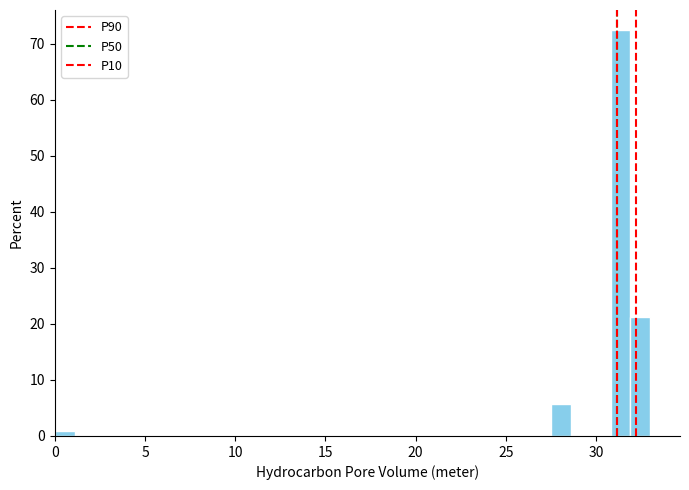

Read against the x-axis, roughly where is the centre of the tallest bar?

31.5